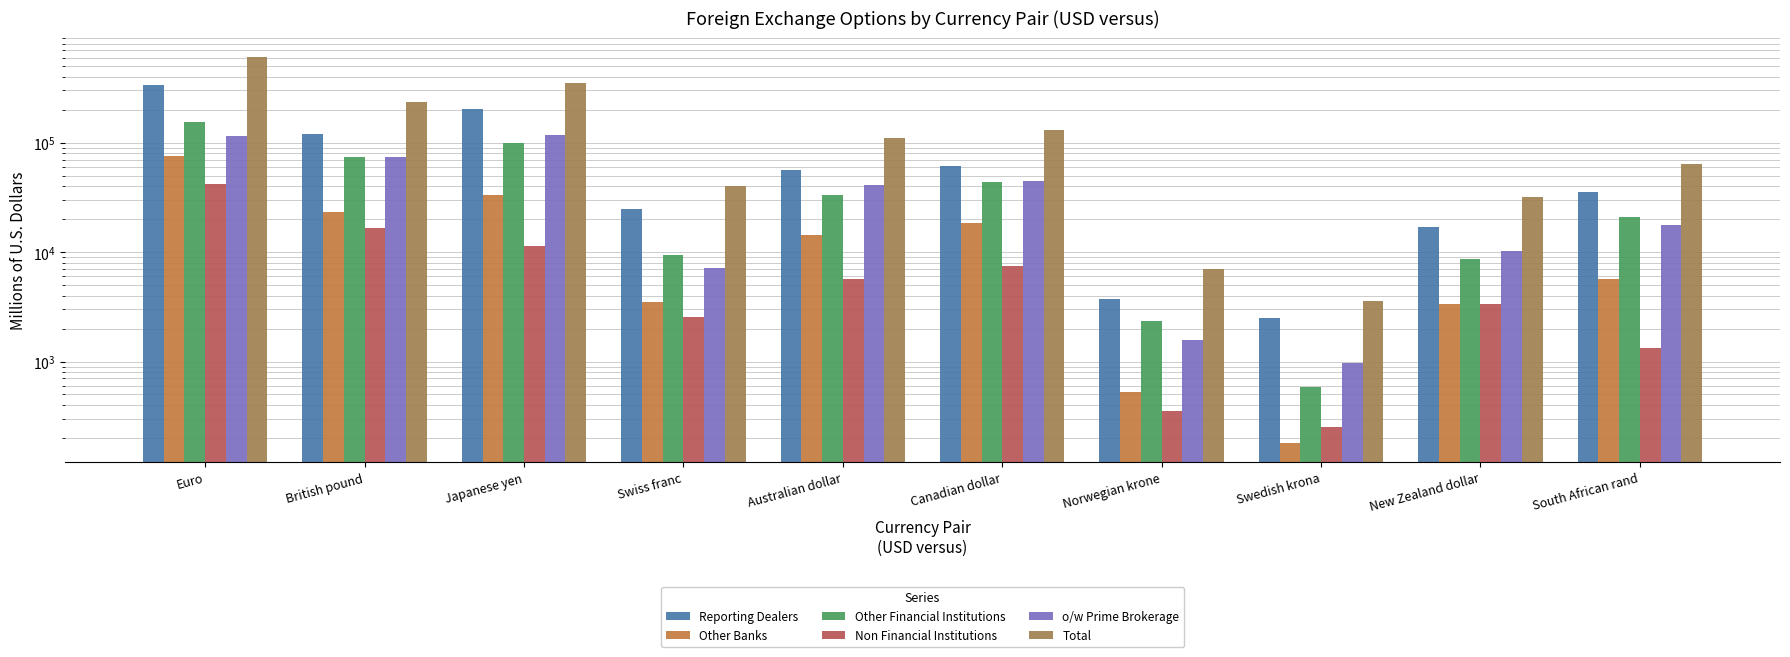

Count the number of categories in the chart.

10